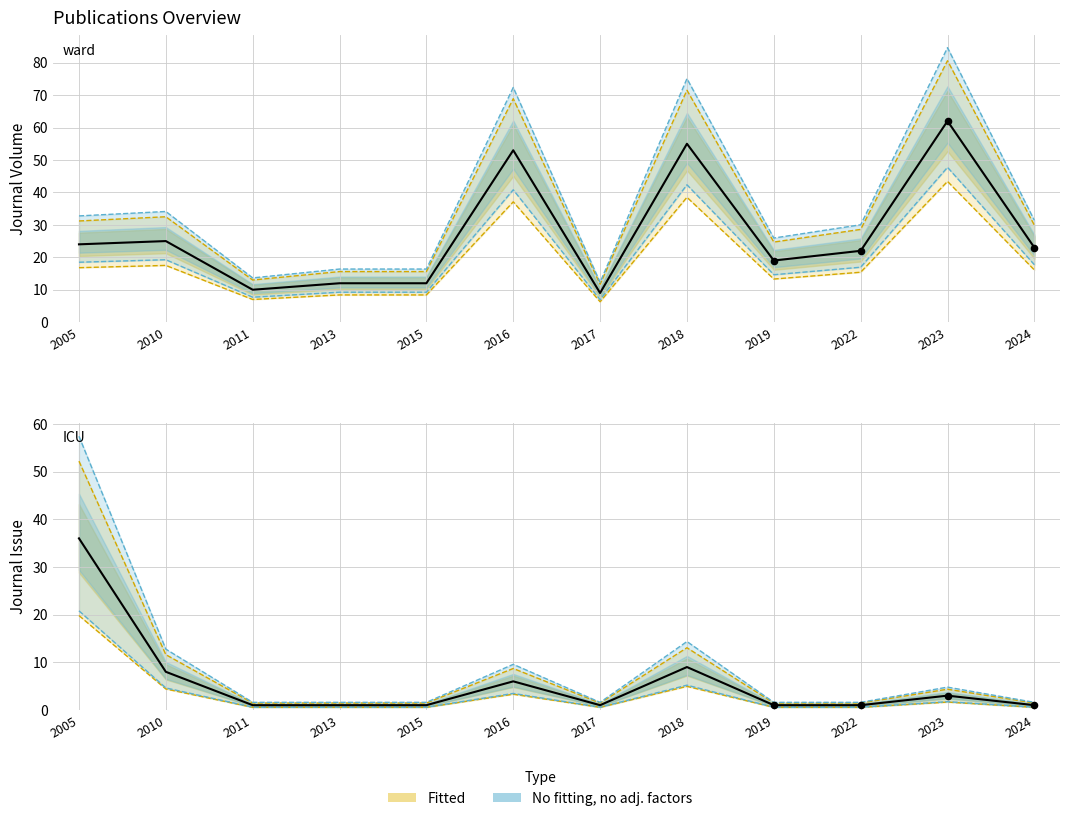

At which category is the sum across all series the highest?

2023